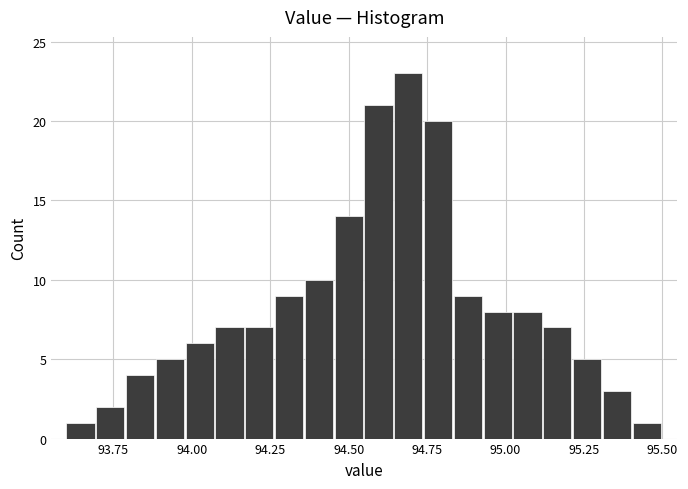

Read against the x-axis, roughly where is the centre of the tallest bar?

94.70